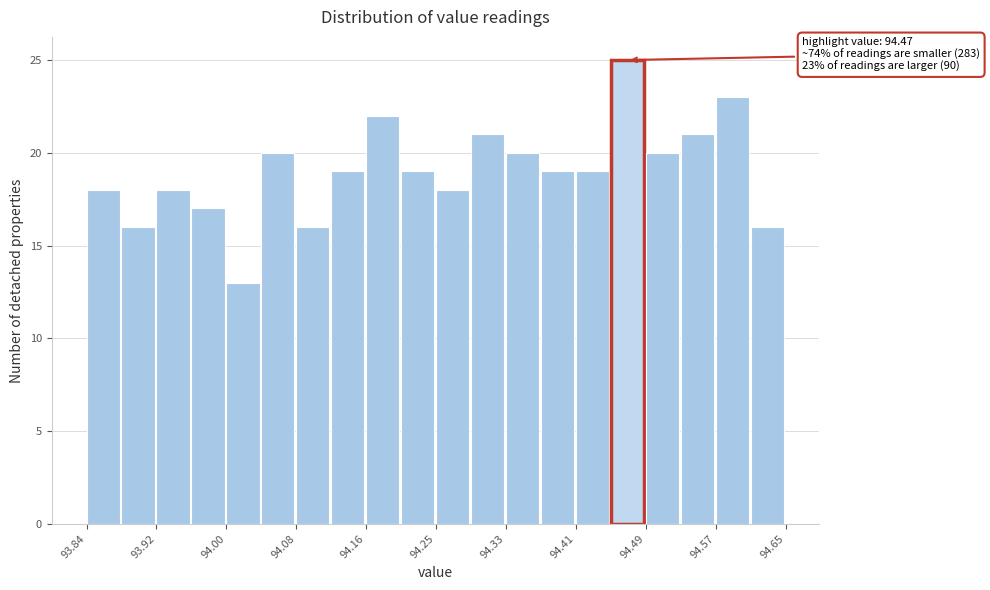

Which range on the x-axis has the tallest bar?

94.45 to 94.49